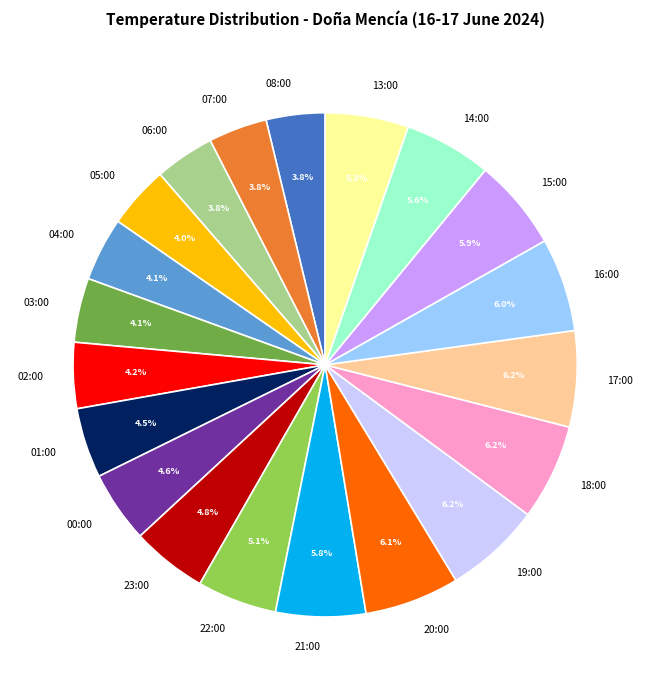

What percentage is NOT represented by 16:00?

94.0%